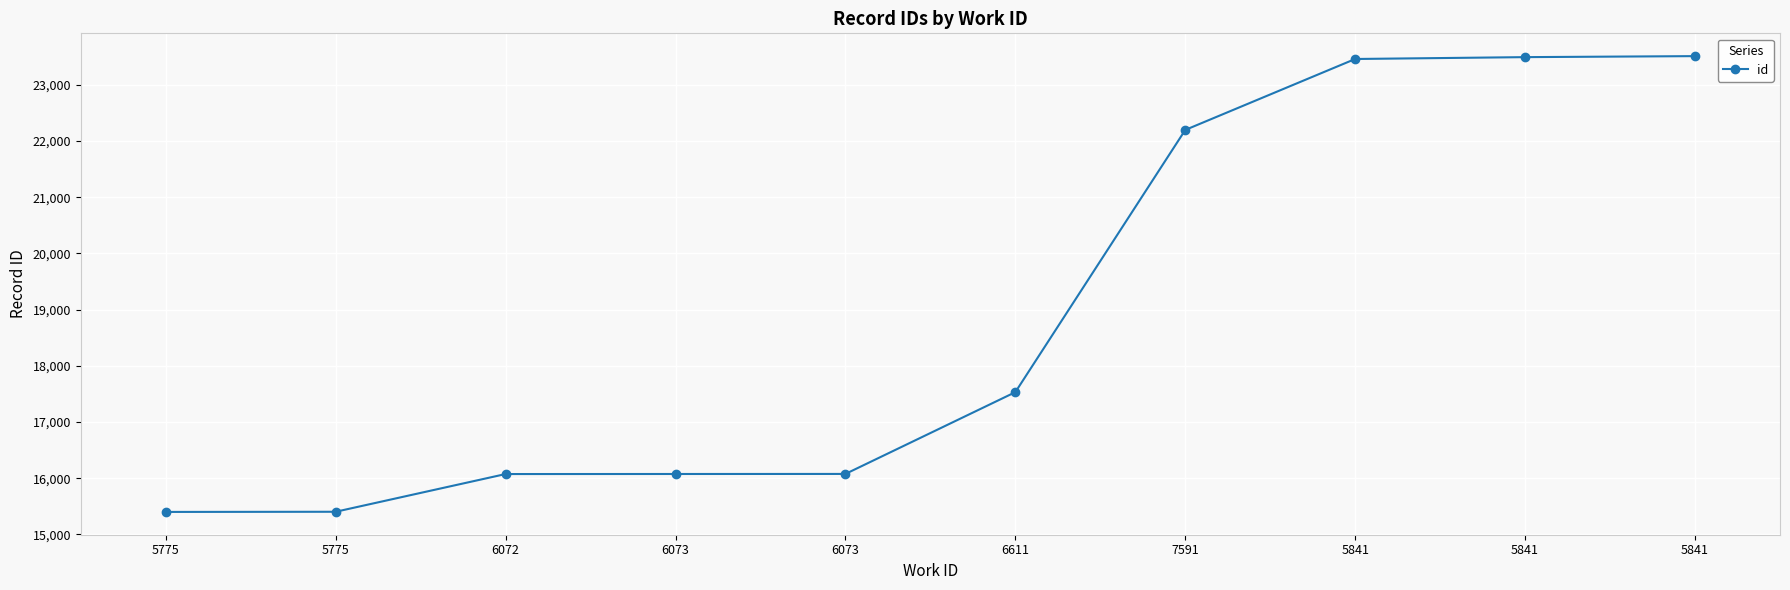

How many distinct data groups are displayed?

1